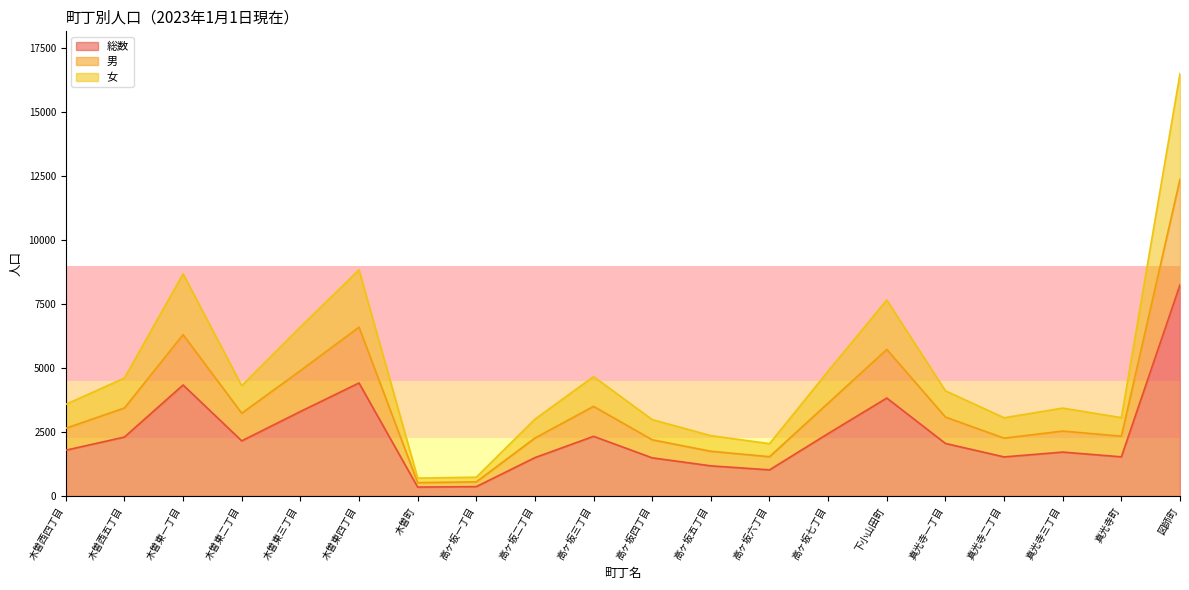

Reading left to right, transcribe all the data shown in this chart.

総数: 木曽西四丁目=1792	木曽西五丁目=2307	木曽東一丁目=4342	木曽東二丁目=2158	木曽東三丁目=3304	木曽東四丁目=4420	木曽町=351	高ヶ坂一丁目=369	高ヶ坂二丁目=1503	高ヶ坂三丁目=2335	高ヶ坂四丁目=1494	高ヶ坂五丁目=1181	高ヶ坂六丁目=1024	高ヶ坂七丁目=2443	下小山田町=3831	真光寺一丁目=2057	真光寺二丁目=1530	真光寺三丁目=1719	真光寺町=1533	図師町=8257
男: 木曽西四丁目=2651	木曽西五丁目=3444	木曽東一丁目=6311	木曽東二丁目=3239	木曽東三丁目=4902	木曽東四丁目=6602	木曽町=525	高ヶ坂一丁目=555	高ヶ坂二丁目=2269	高ヶ坂三丁目=3506	高ヶ坂四丁目=2200	高ヶ坂五丁目=1751	高ヶ坂六丁目=1539	高ヶ坂七丁目=3634	下小山田町=5732	真光寺一丁目=3088	真光寺二丁目=2265	真光寺三丁目=2541	真光寺町=2341	図師町=12388
女: 木曽西四丁目=3584	木曽西五丁目=4614	木曽東一丁目=8684	木曽東二丁目=4316	木曽東三丁目=6608	木曽東四丁目=8840	木曽町=702	高ヶ坂一丁目=738	高ヶ坂二丁目=3006	高ヶ坂三丁目=4670	高ヶ坂四丁目=2988	高ヶ坂五丁目=2362	高ヶ坂六丁目=2048	高ヶ坂七丁目=4886	下小山田町=7662	真光寺一丁目=4114	真光寺二丁目=3060	真光寺三丁目=3438	真光寺町=3066	図師町=16514